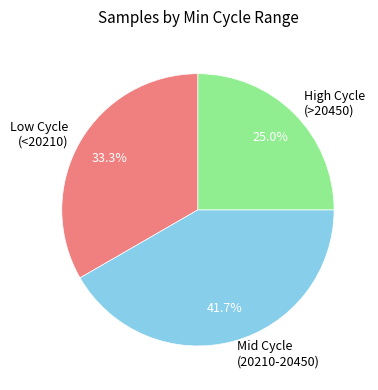

Does any single category account for the majority?

No